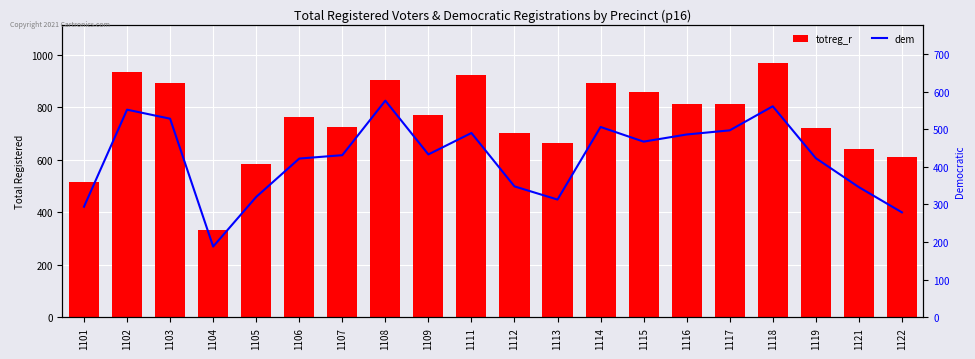

At which category does the chart reach its minimum across all series?

1104